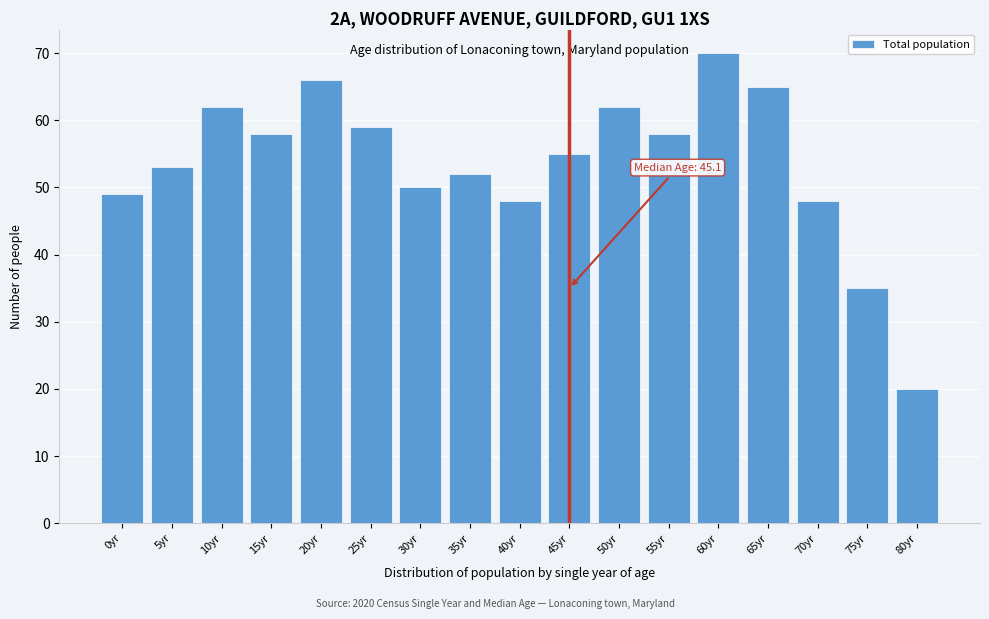

Reading right to left, transcribe all the data shown in this chart.

80yr=20	75yr=35	70yr=48	65yr=65	60yr=70	55yr=58	50yr=62	45yr=55	40yr=48	35yr=52	30yr=50	25yr=59	20yr=66	15yr=58	10yr=62	5yr=53	0yr=49